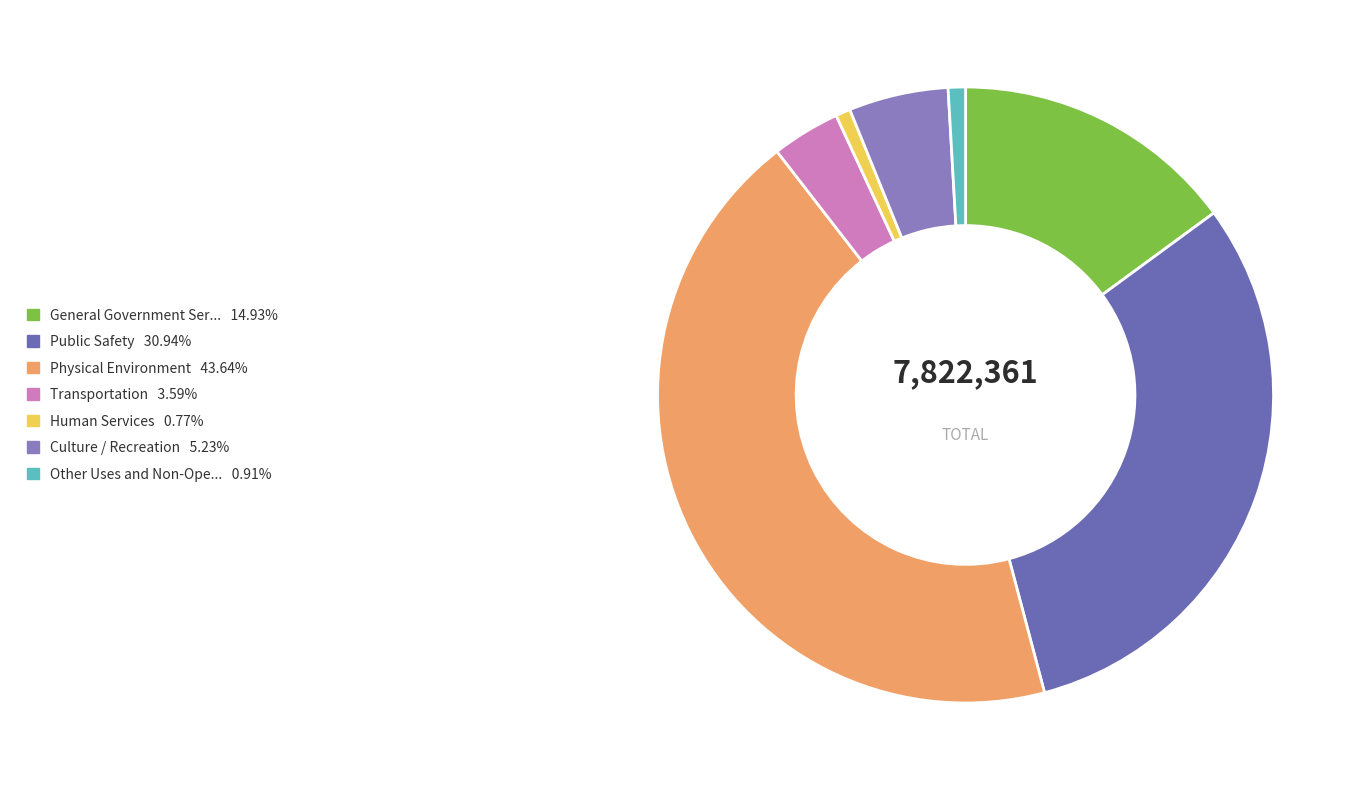

Rank the categories by value from highest to lowest.

Physical Environment, Public Safety, General Government Services, Culture / Recreation, Transportation, Other Uses and Non-Operating, Human Services